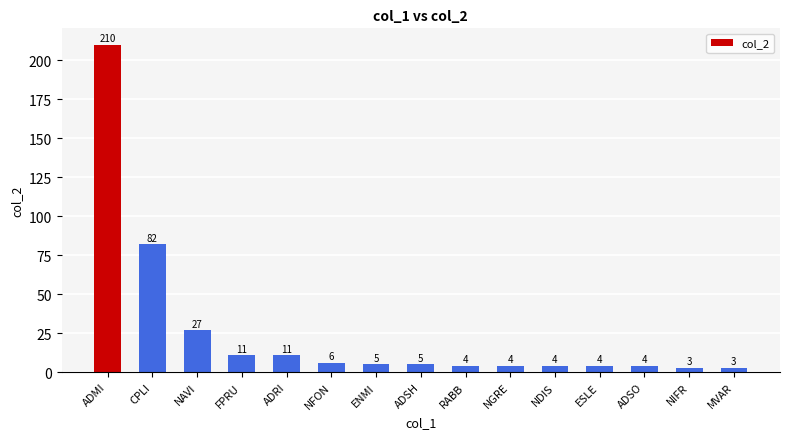

What is the sum of all values?

383